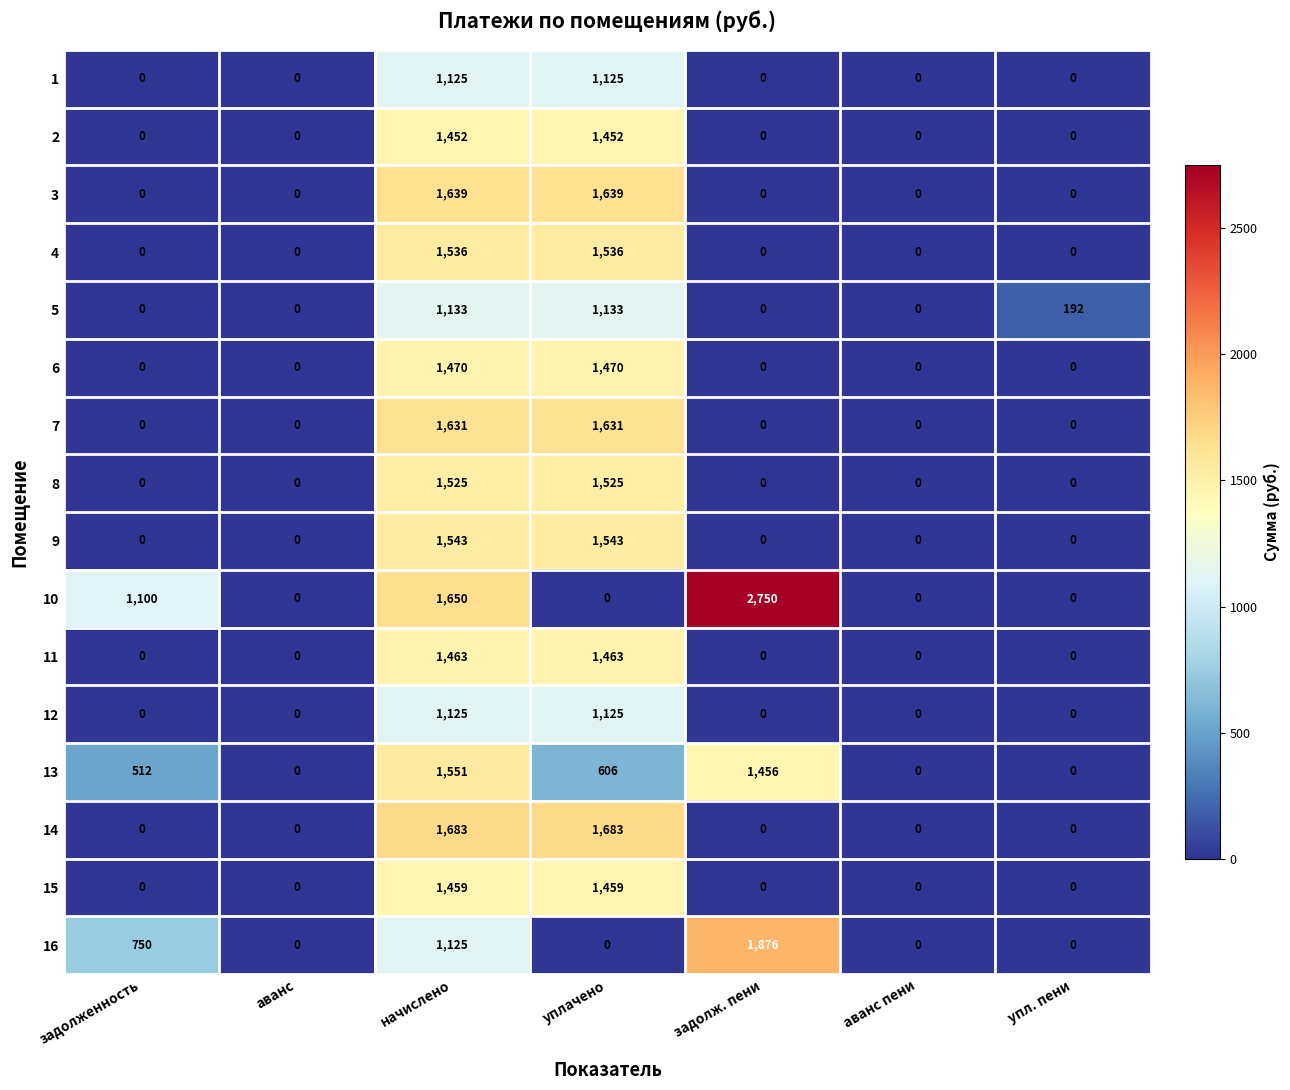

What is the difference between the second highest and minimum values in the 8 series?

1525